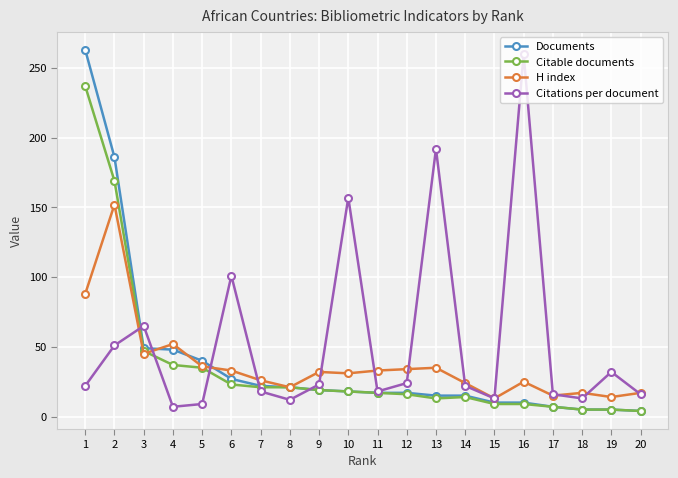

What are all the series names shown in the legend?

Documents, Citable documents, H index, Citations per document